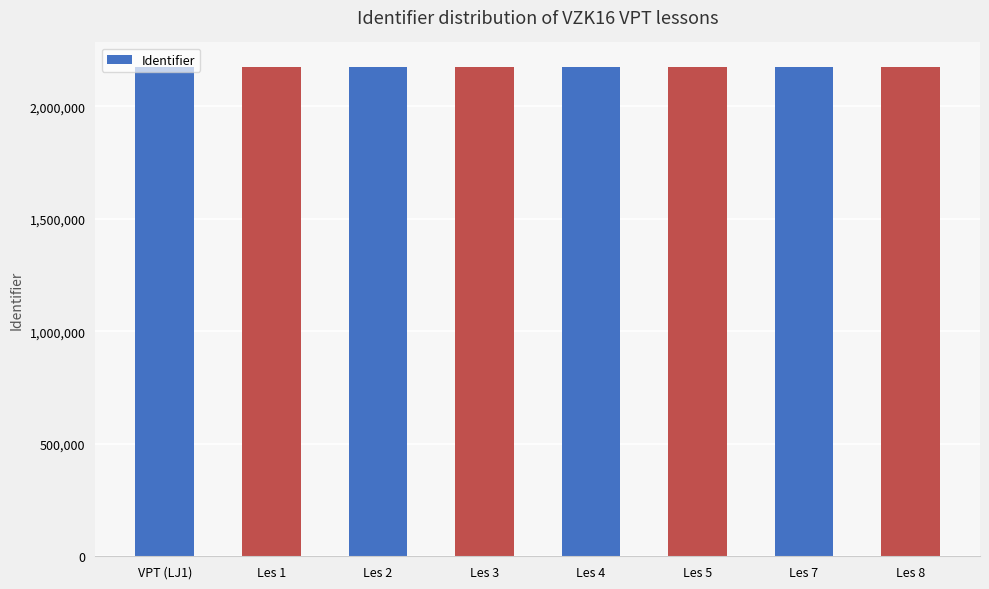

What is the difference between the values at Les 5 and Les 8?

2